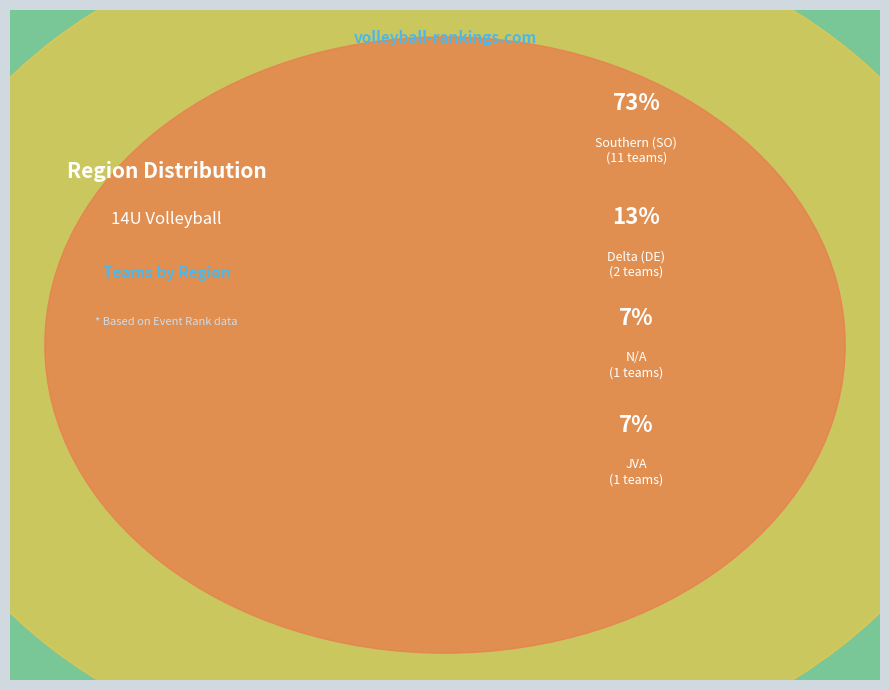

Is there any slice that represents more than half of the pie?

Yes